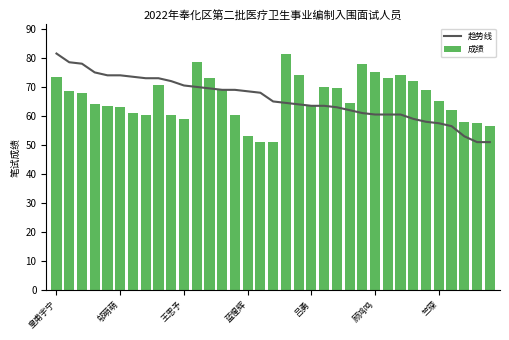

Rank the series at 皇甫宇宁 from lowest to highest value.

成绩, 趋势线